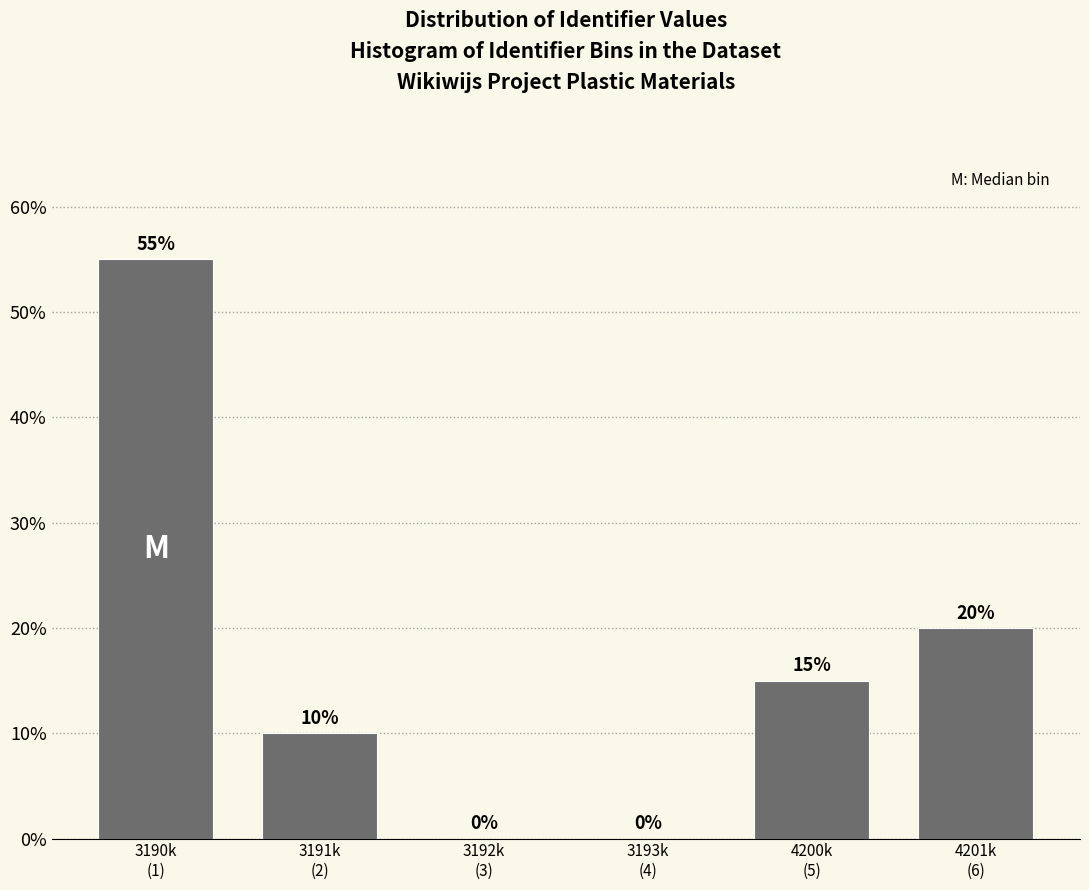

What is the sum of all values?

100.0